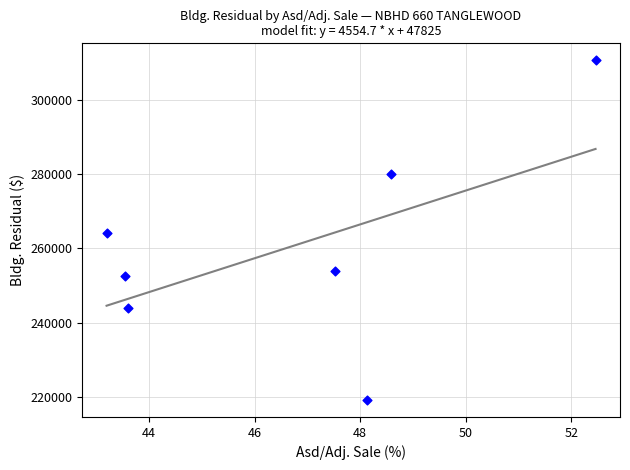

What is the average Y value?

260615